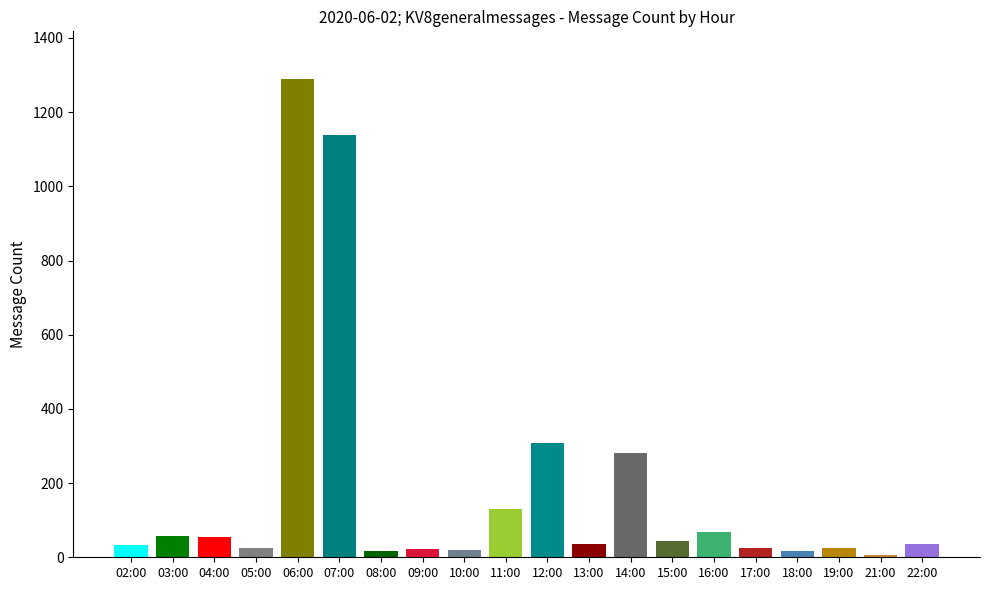

The value at 16:00 is 67. True or false?

True